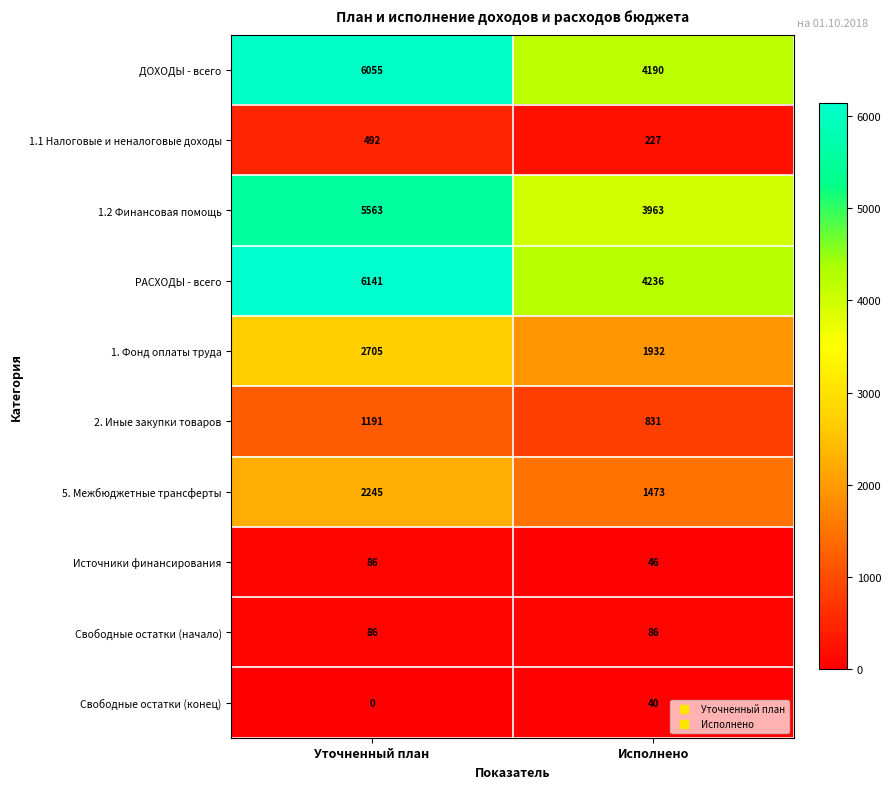

At which category is the sum across all series the highest?

Уточненный план